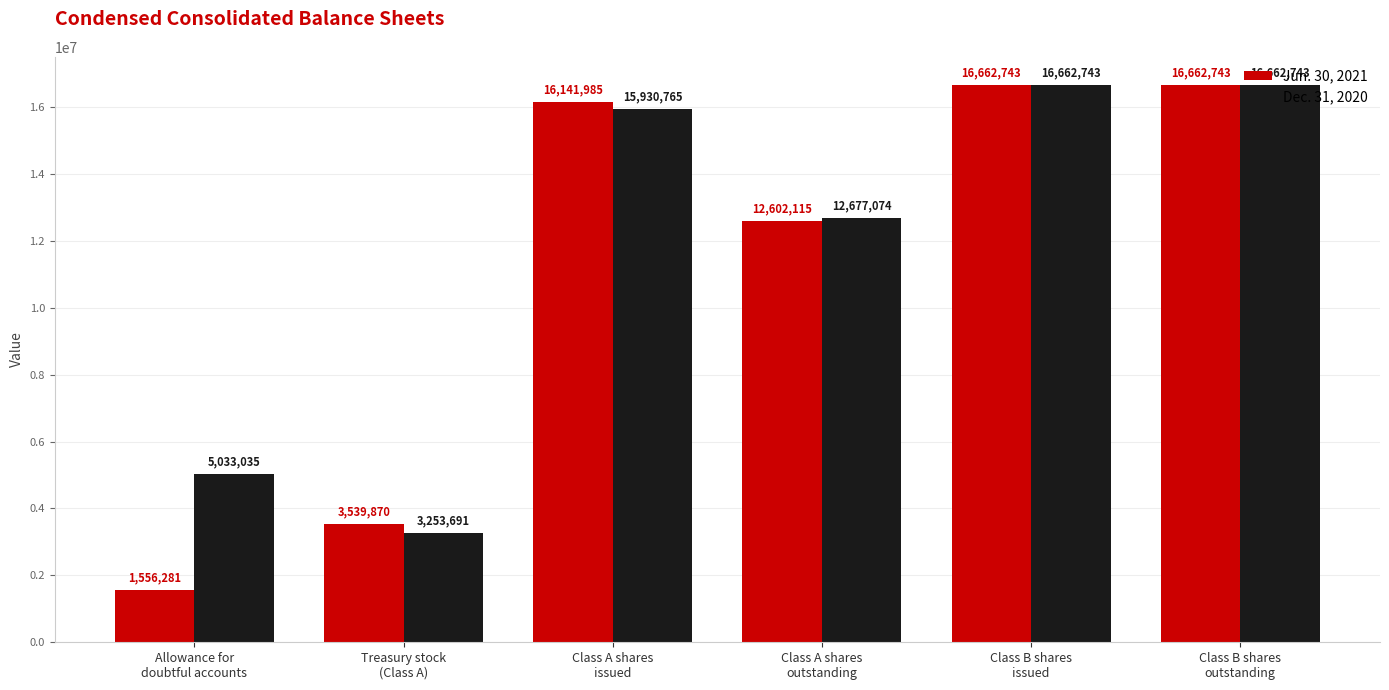

How many data points in Jun. 30, 2021 are less than 16141985?

3